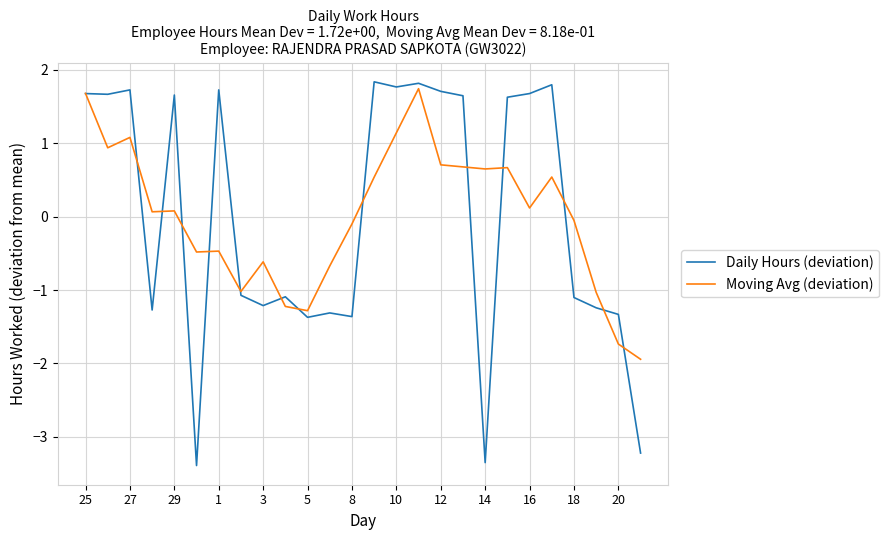

Which series has the largest range (max minus min)?

Daily Hours (deviation)